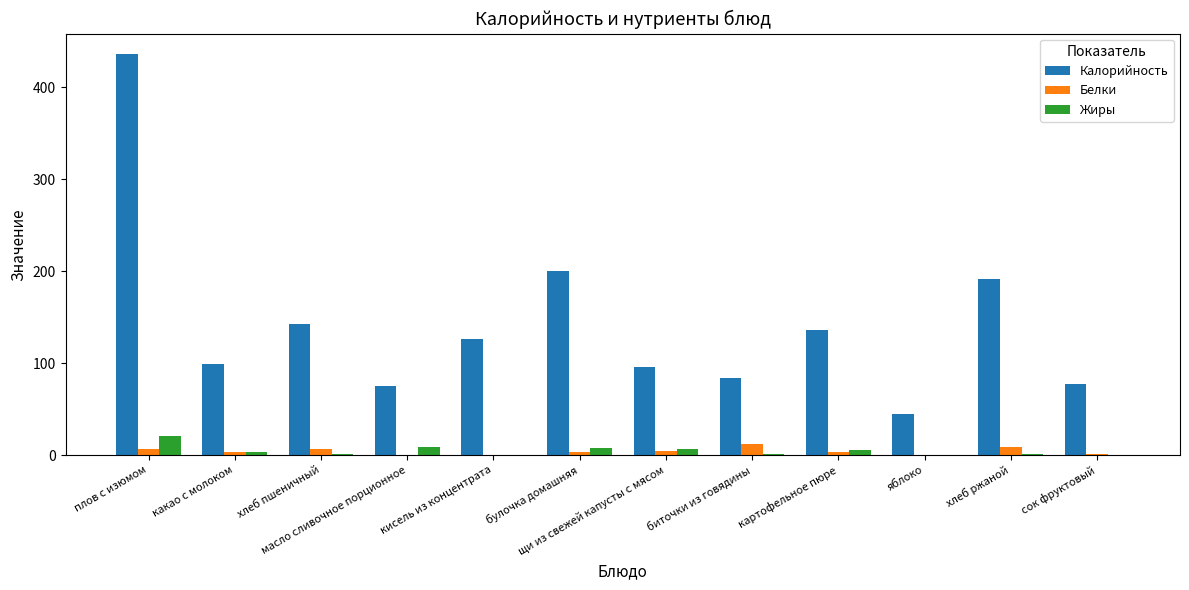

Between картофельное пюре and хлеб ржаной, which series saw the biggest shift?

Калорийность